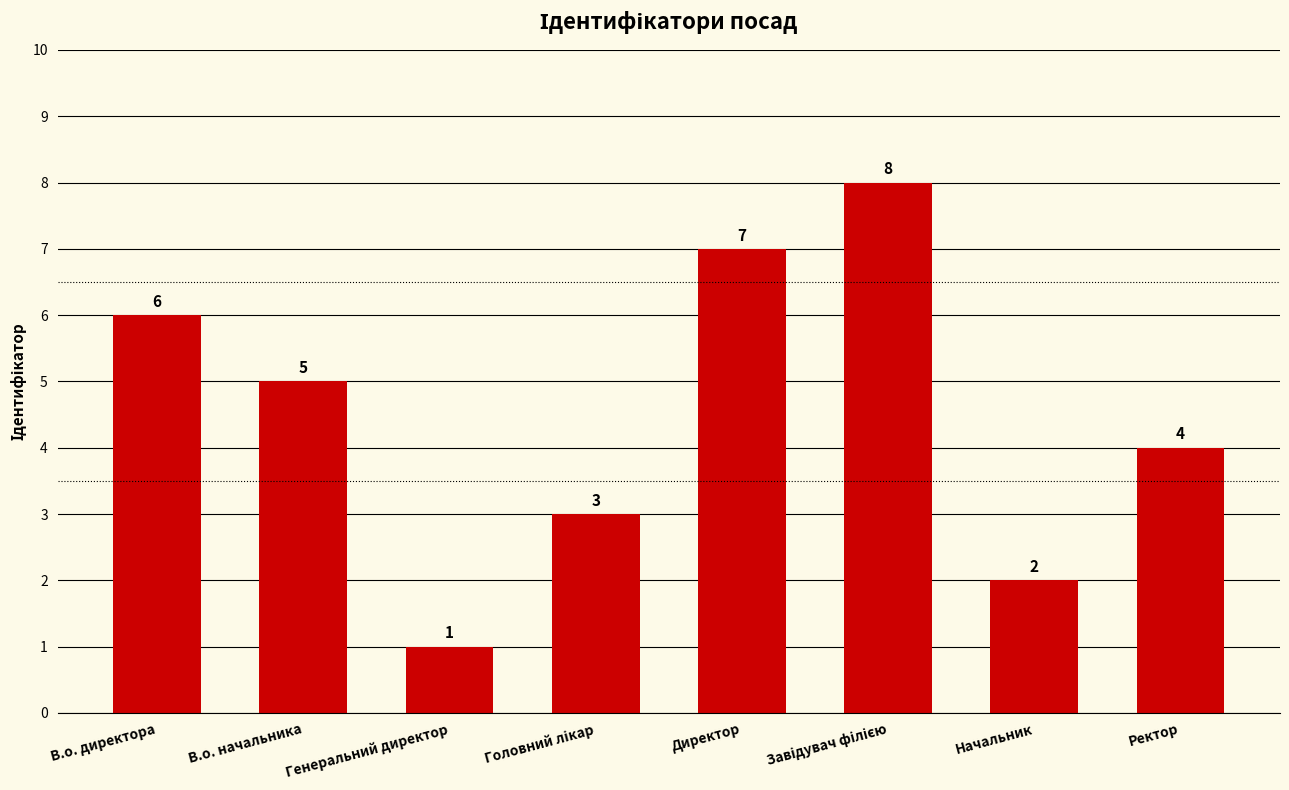

How many series are shown in this chart?

1